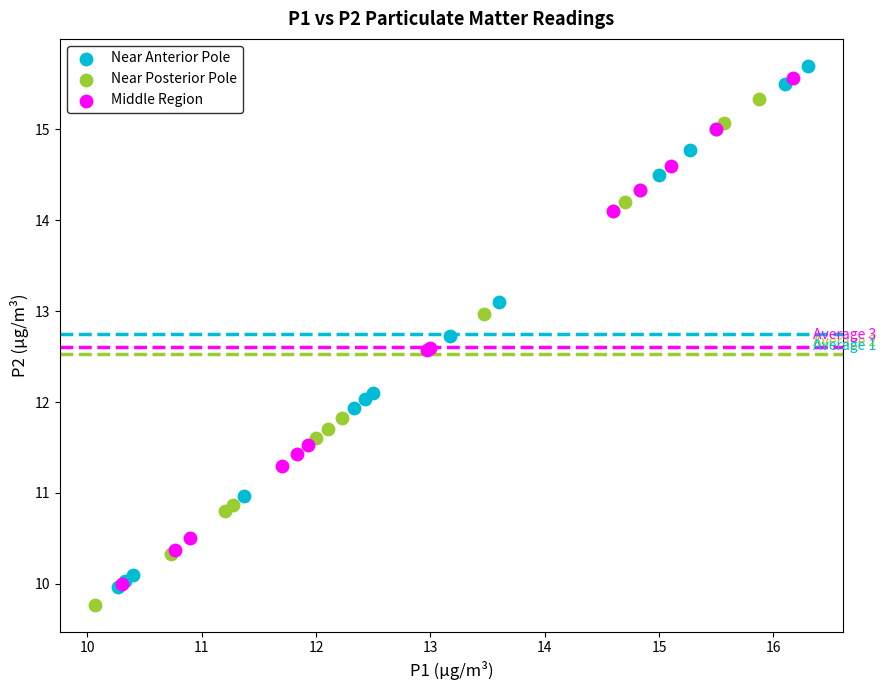

Which series has the largest Y range (max minus min)?

Near Anterior Pole